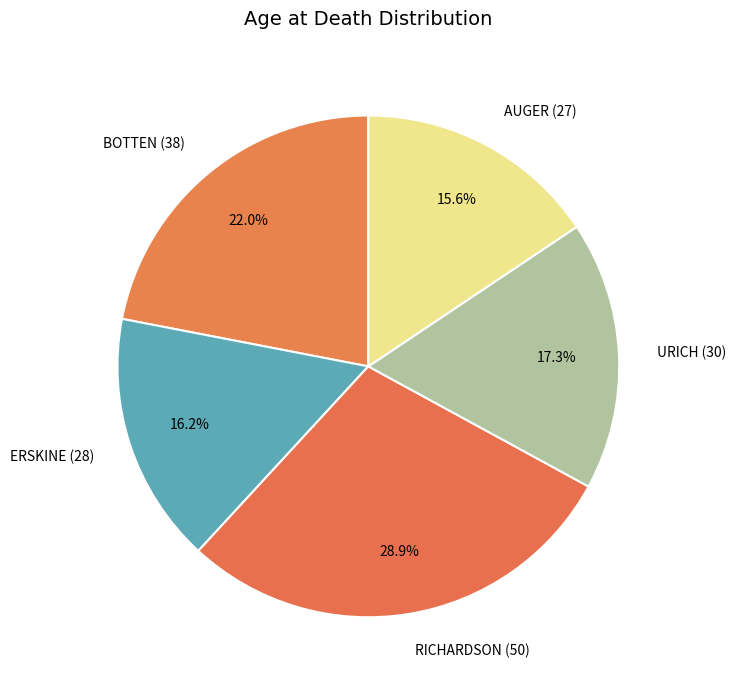

To the nearest percent, what is the combined percentage of RICHARDSON (50) and ERSKINE (28)?

45%